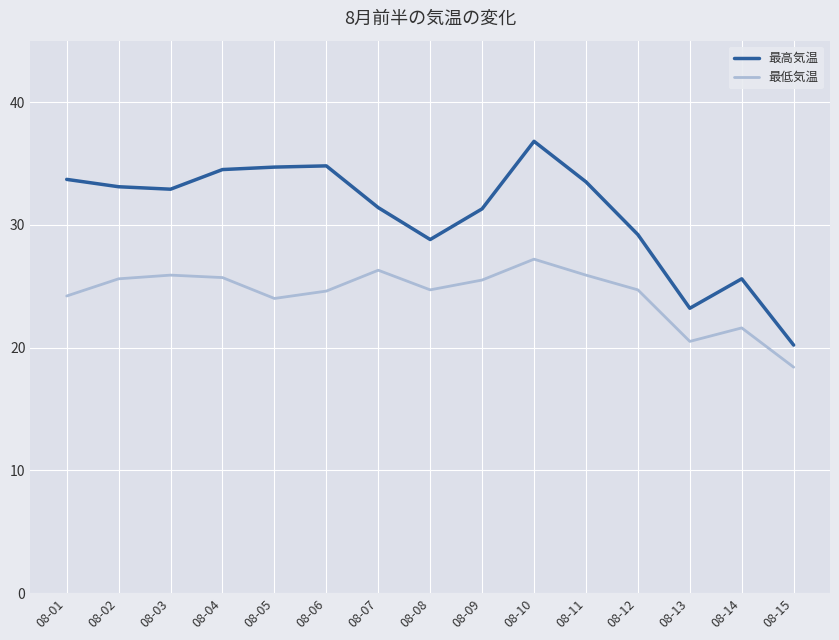

What is the difference between the highest and lowest values at 08-02?

7.5